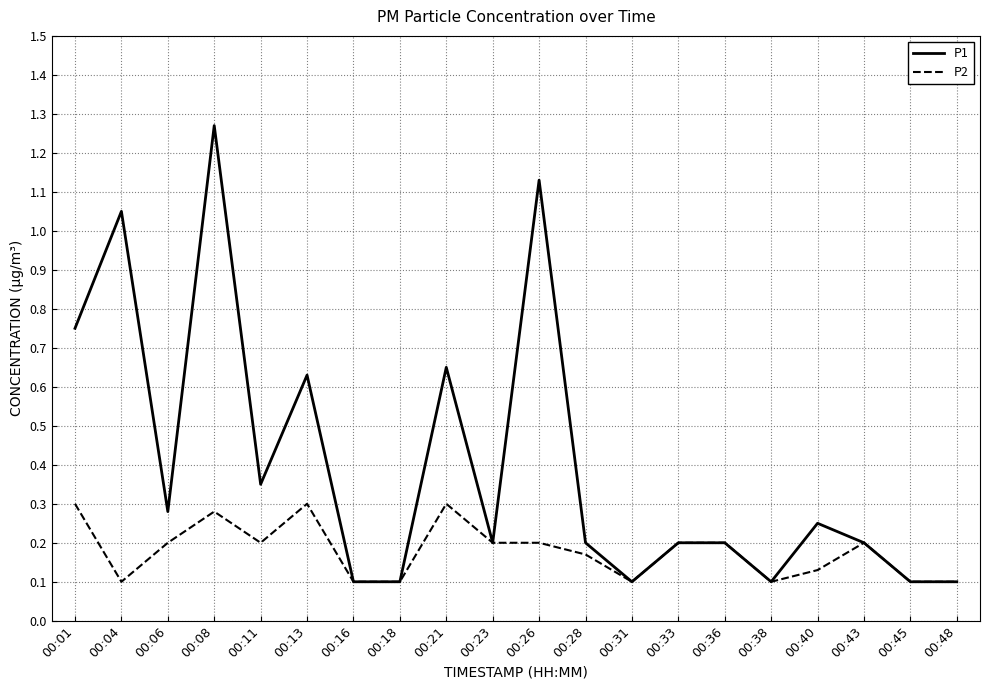

At 00:06, list the series in order from largest to smallest.

P1, P2